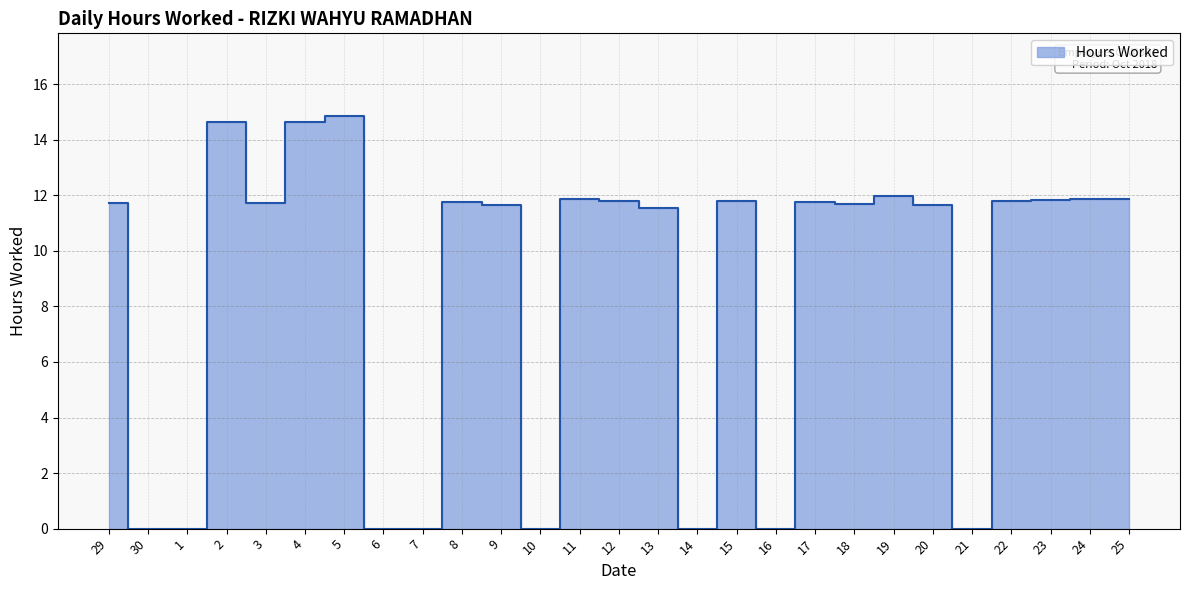

What is the average value?

8.6